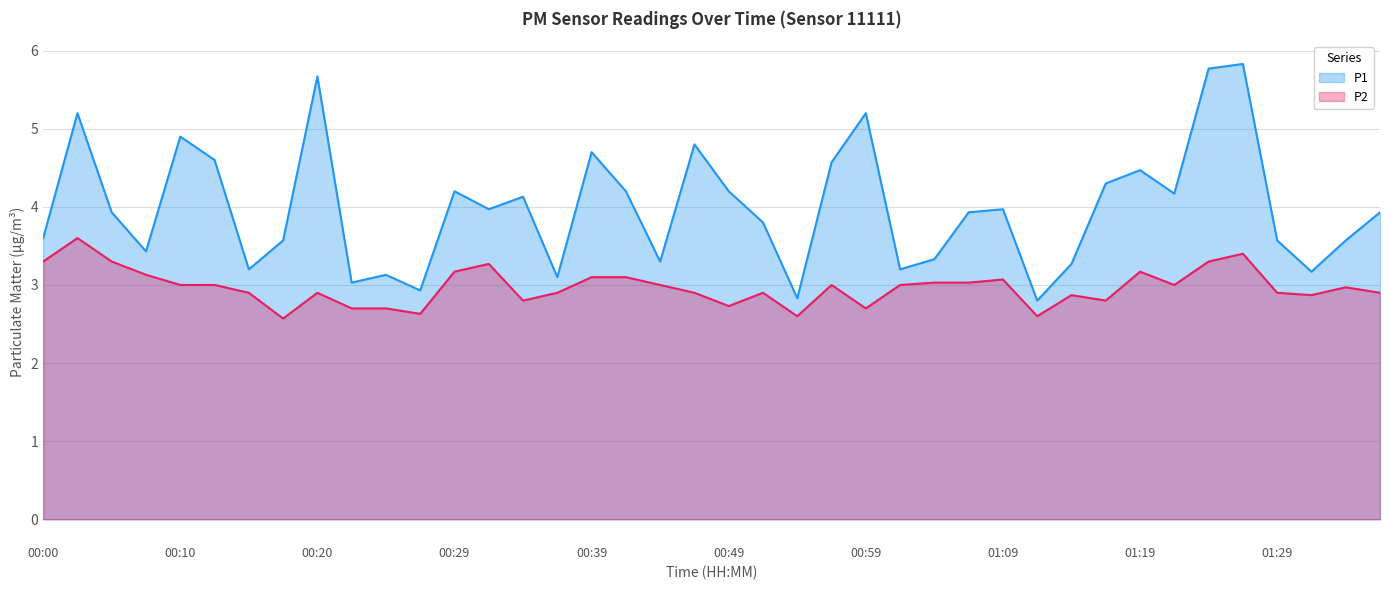

Which series has the largest total across all categories?

P1